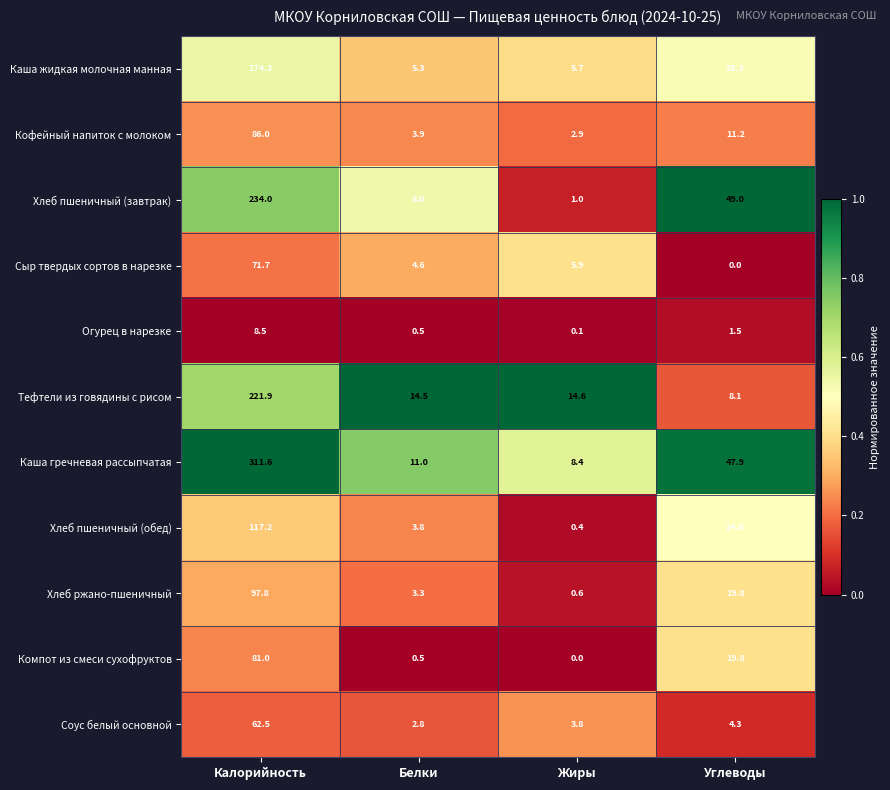

What is the sum of the Огурец в нарезке values at Белки and Углеводы?

2.0